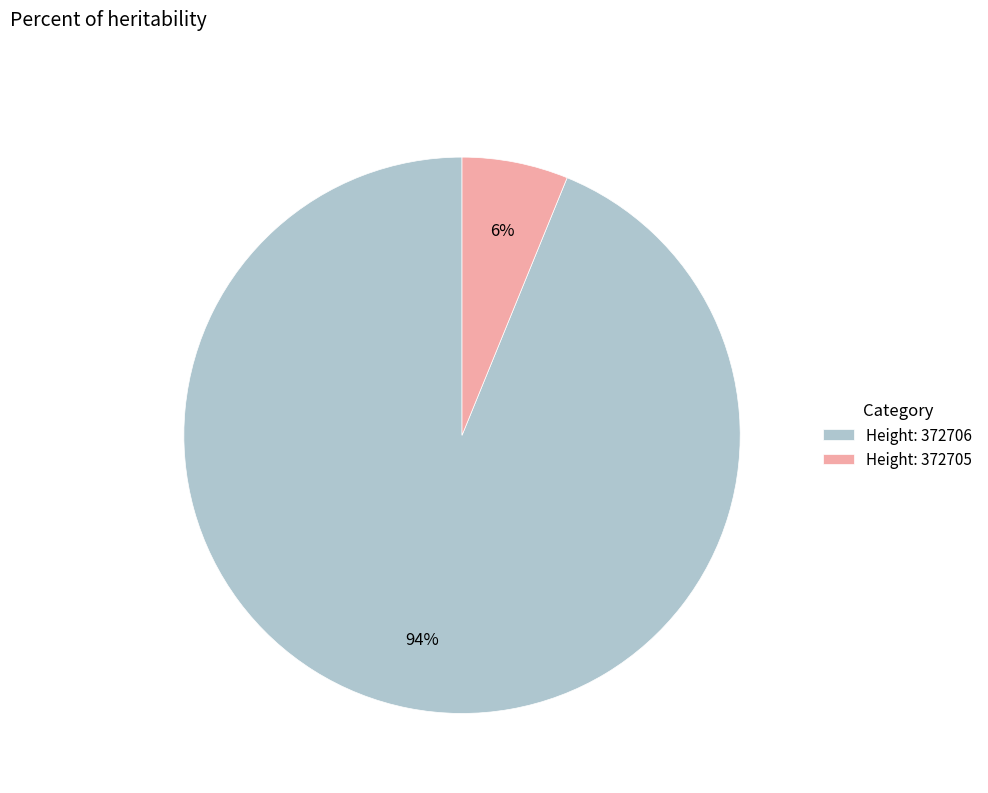

How many slices are in this pie chart?

2